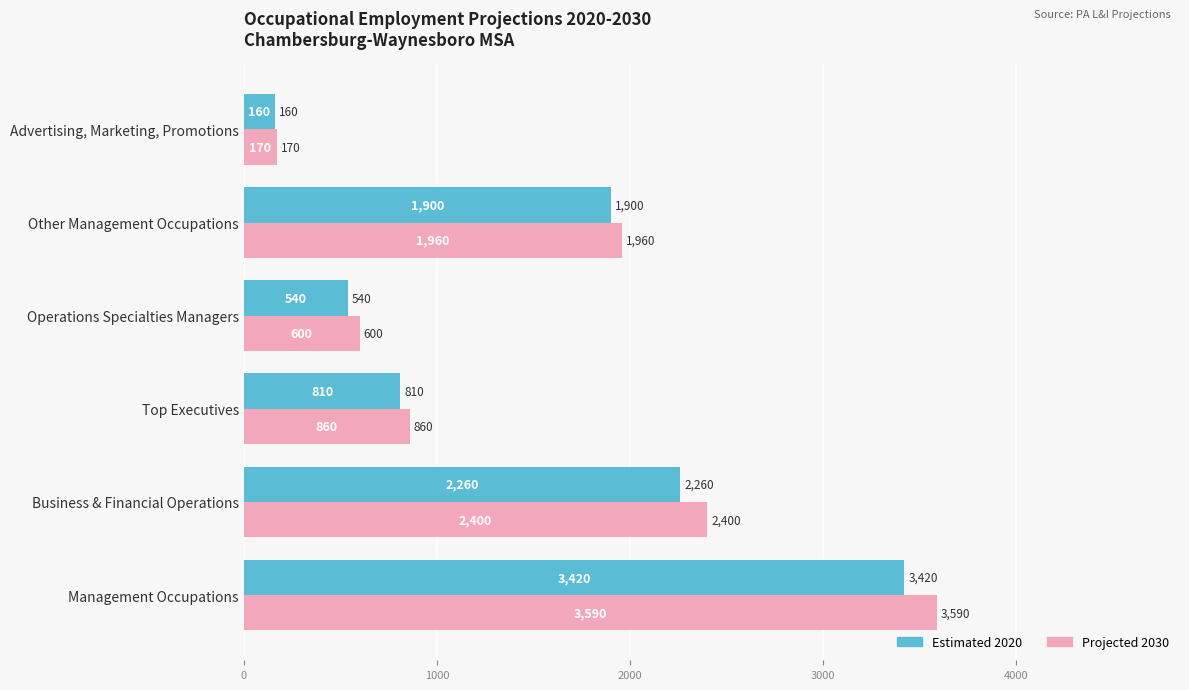

What are all the series names shown in the legend?

Estimated 2020, Projected 2030